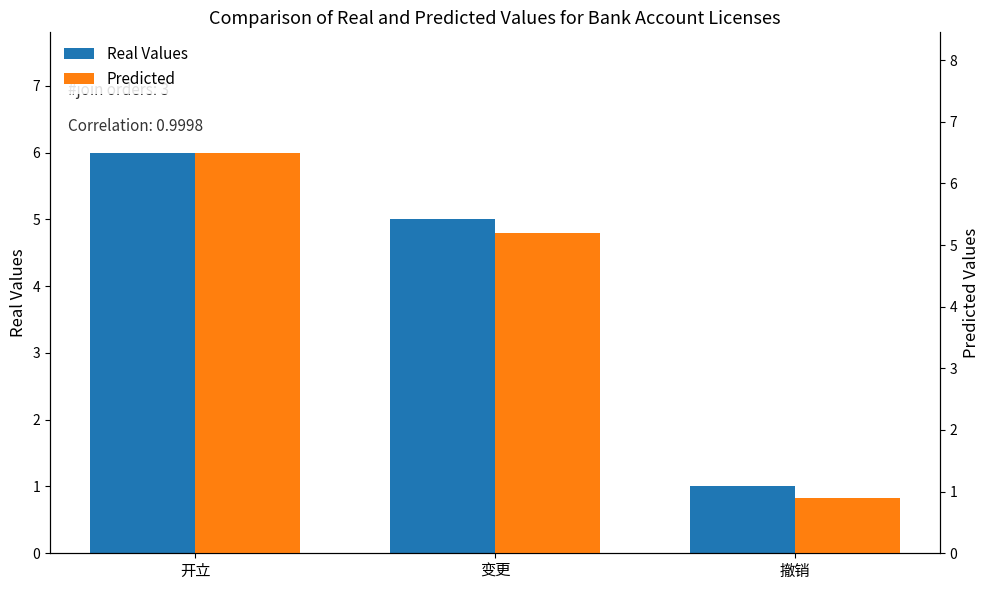

How many values in the Real Values series are below 5?

1